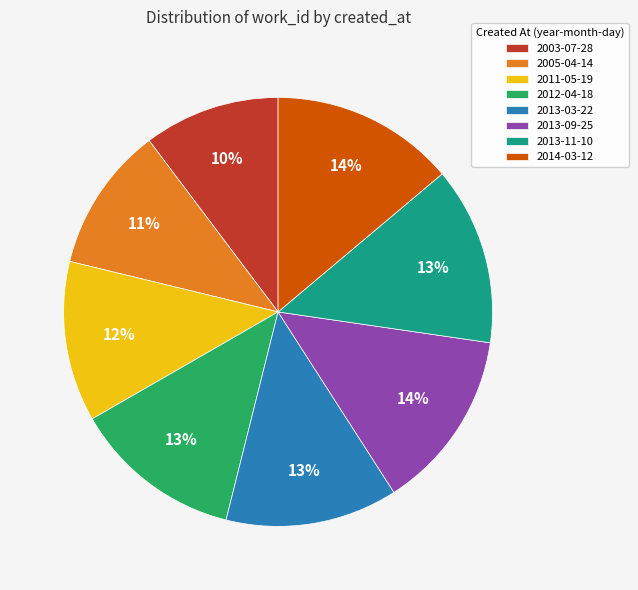

Does 2005-04-14 represent more than half of the total?

No